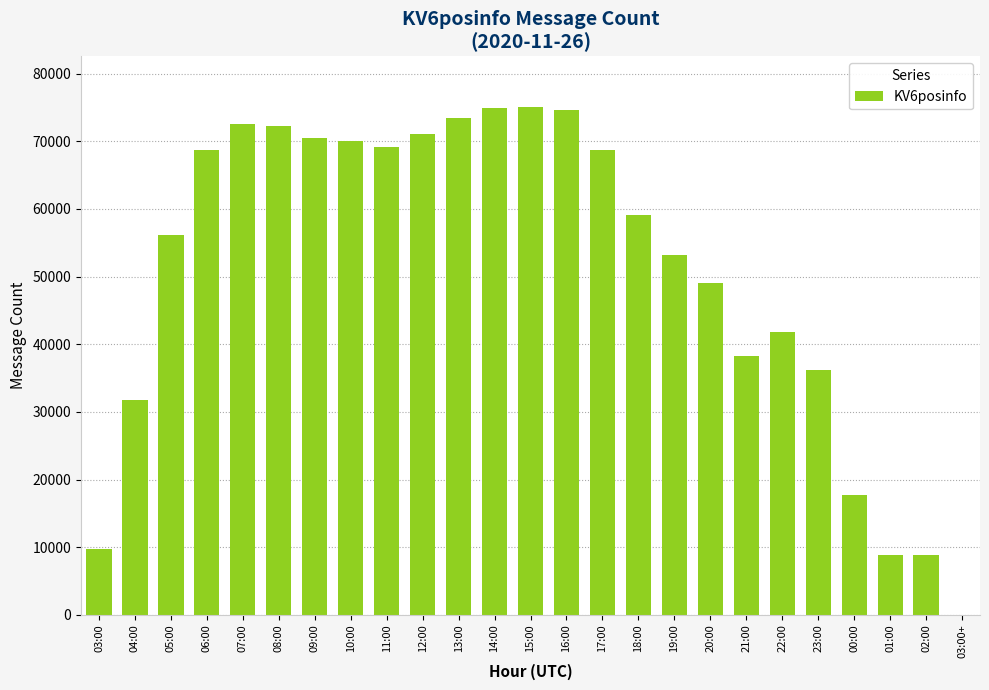

Between 04:00 and 05:00, which is larger?

05:00